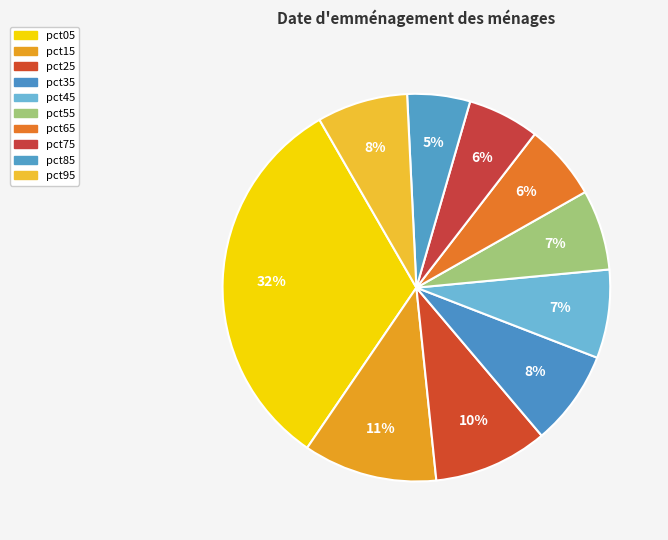

To the nearest percent, what is the combined percentage of pct85 and pct05?

37%